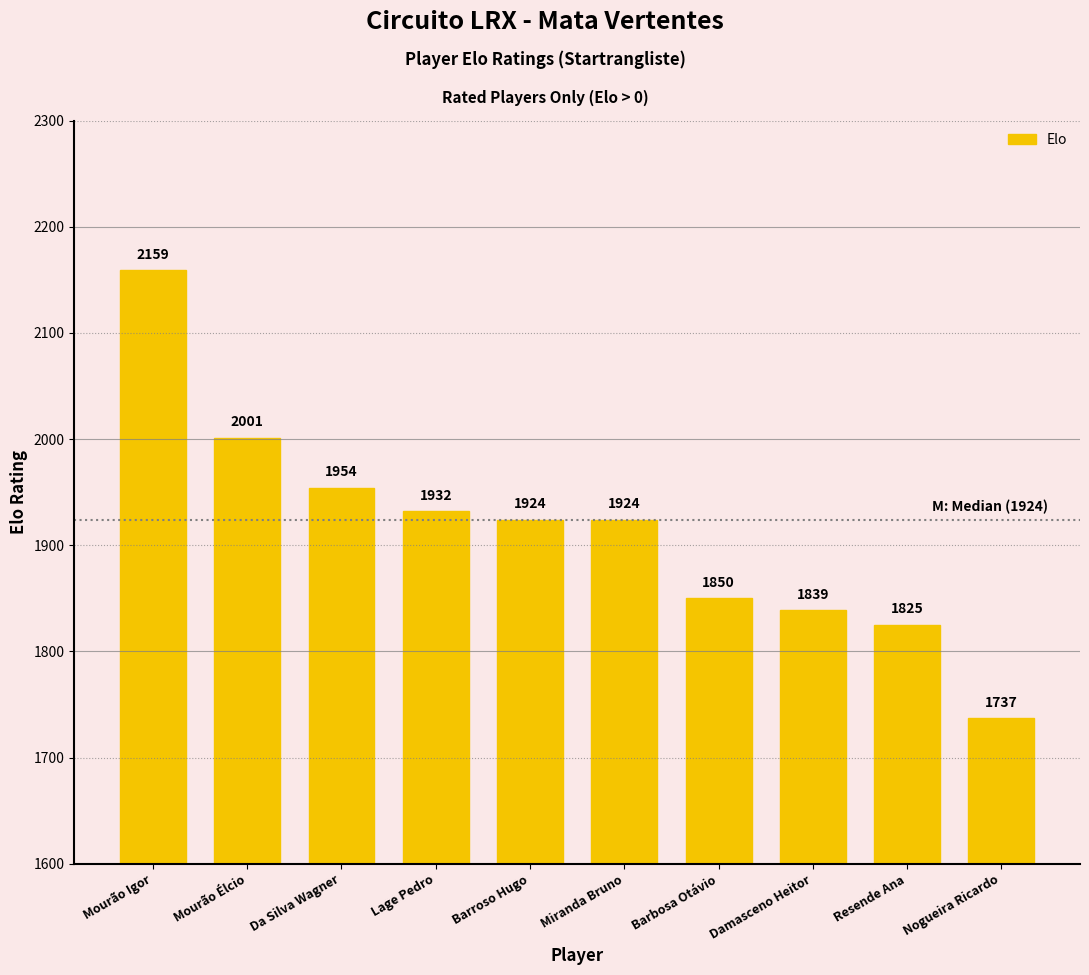

What position from the right is Nogueira Ricardo?

1